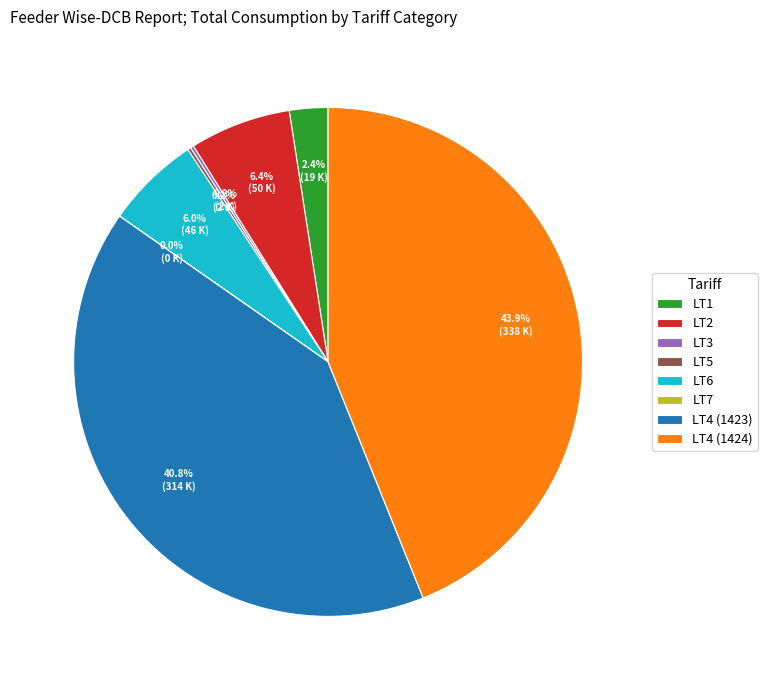

To the nearest percent, what is the combined percentage of LT4 (1424) and LT6?

50%